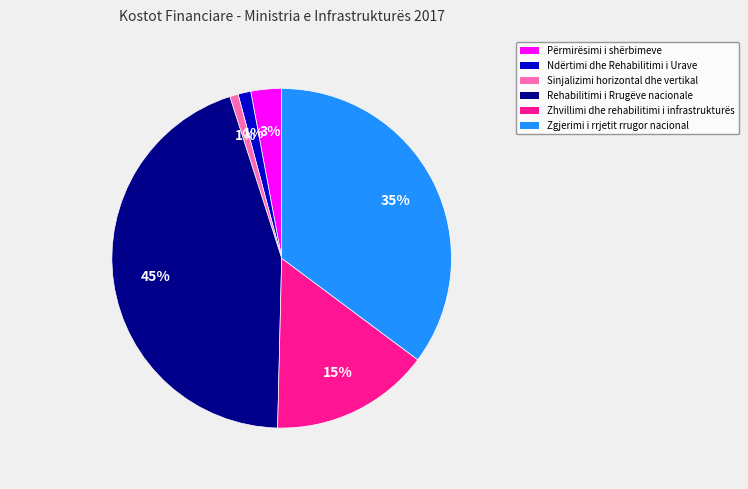

Is there any slice that represents more than half of the pie?

No